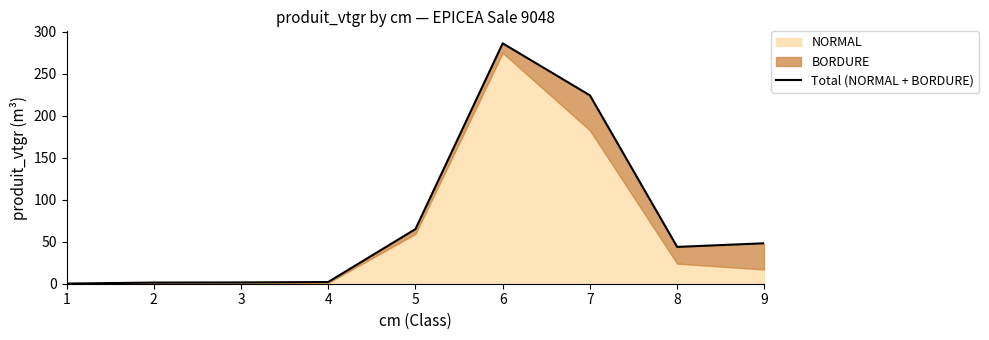

Does the chart display data point markers on the line(s)?

No